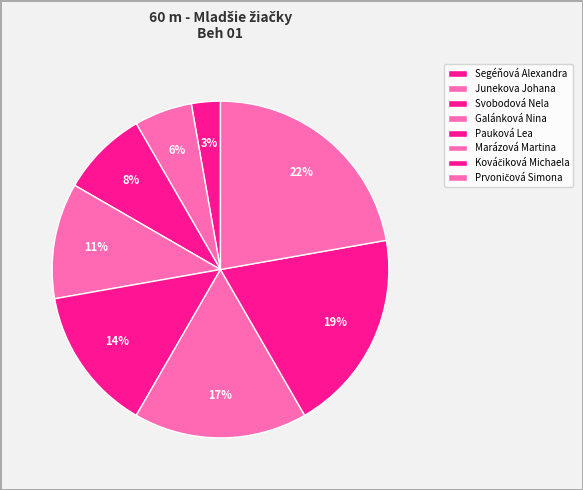

How many segments does this pie chart have?

8